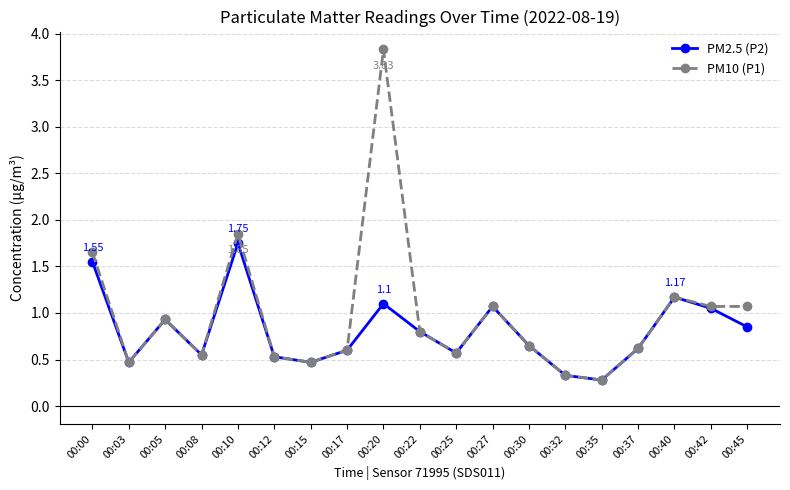

Is it true that PM10 (P1) equals 0.3 at 00:25?

False